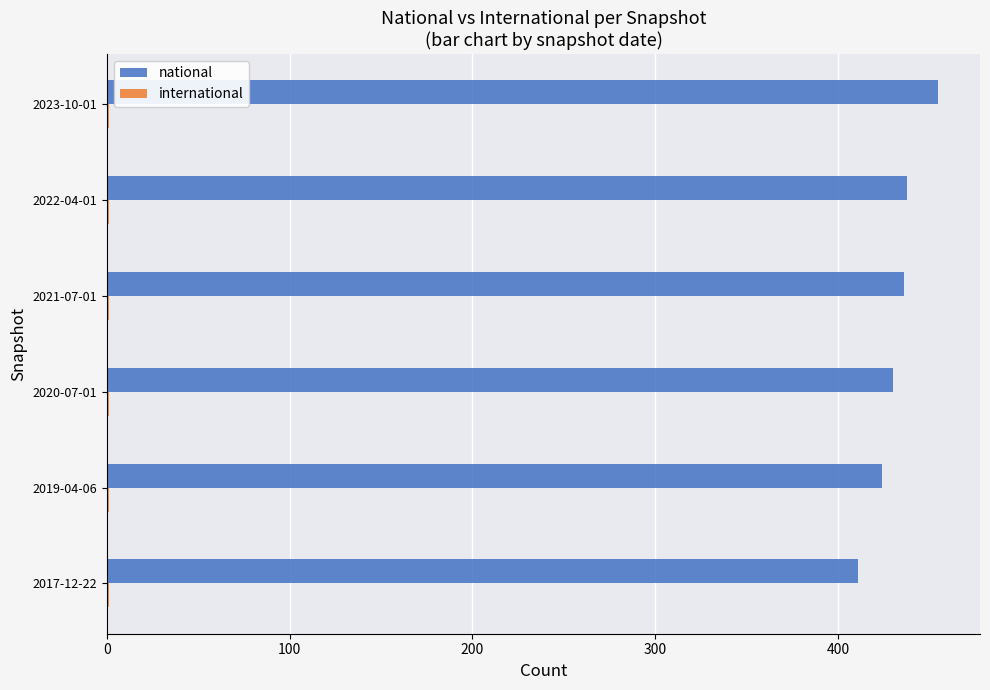

What is the sum of all national values?

2594